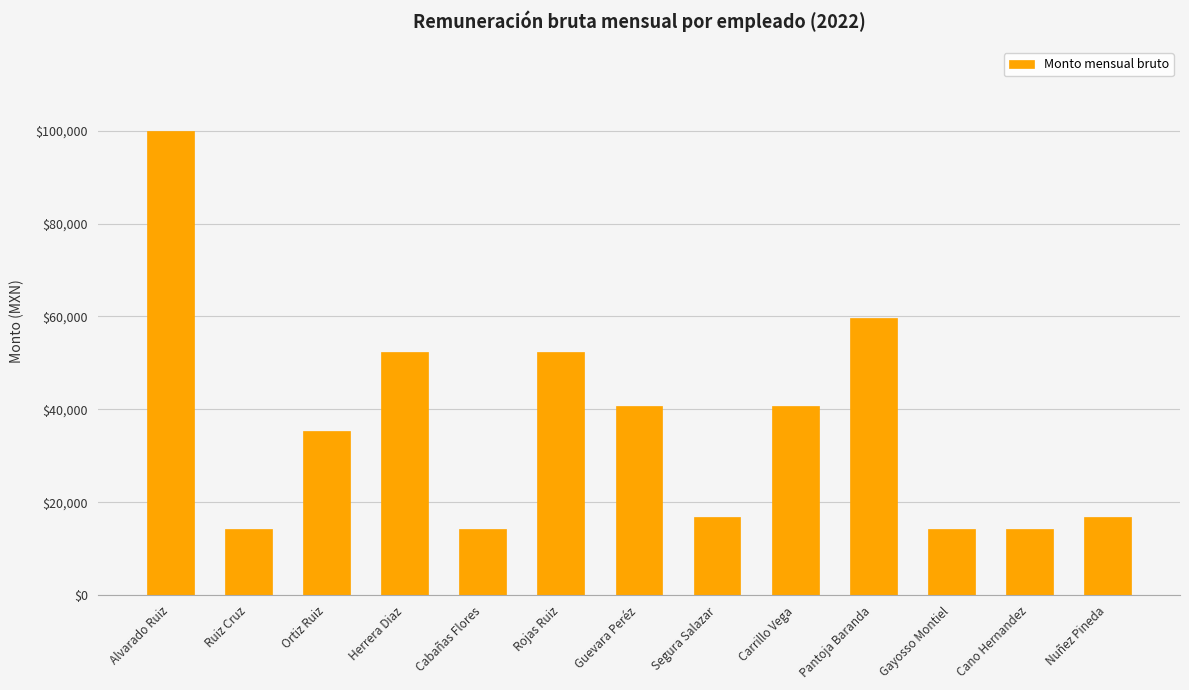

Is it true that the value at Herrera Diaz is 52430?

True